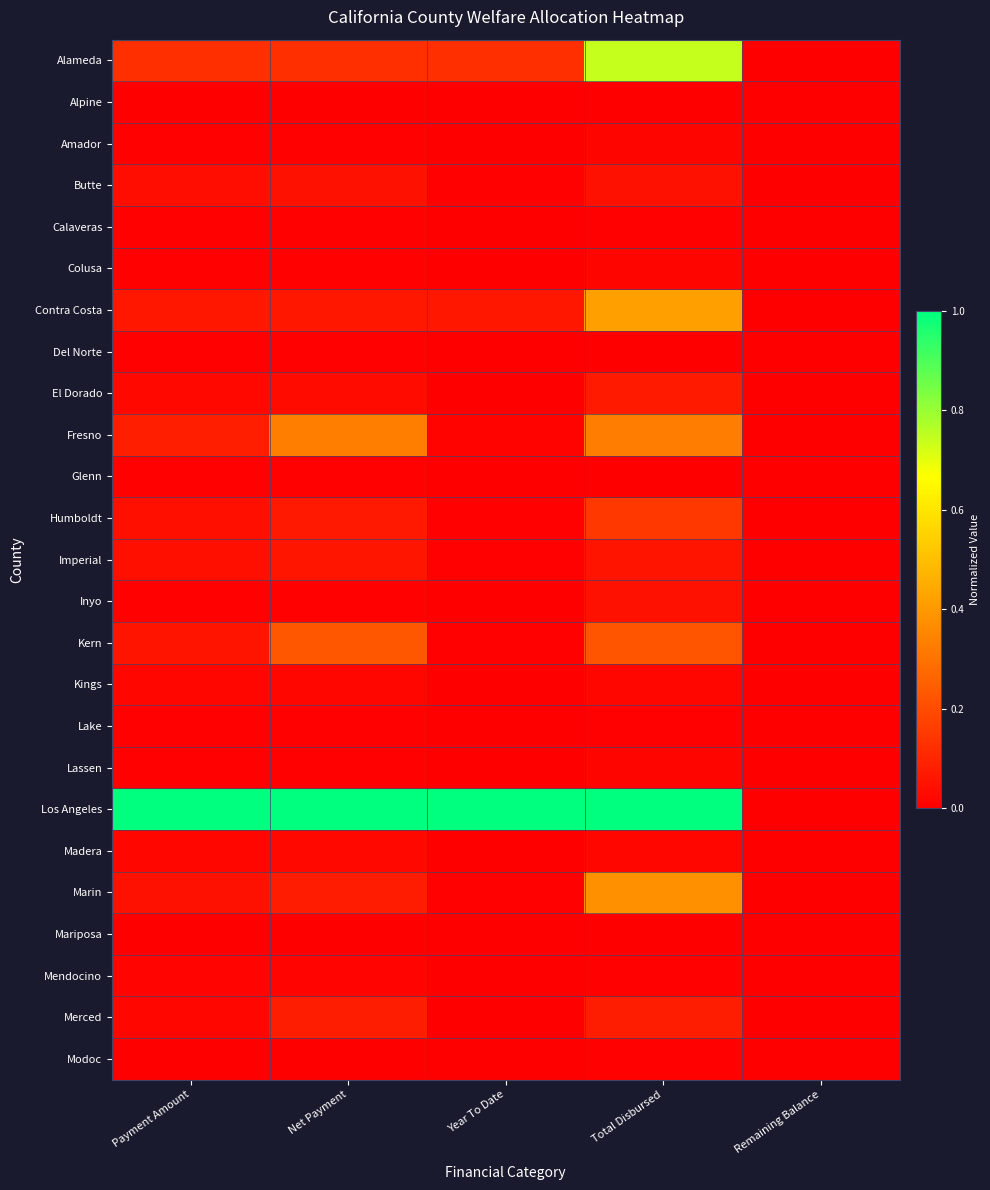

What is the total value across all series at Total Disbursed?

3.7